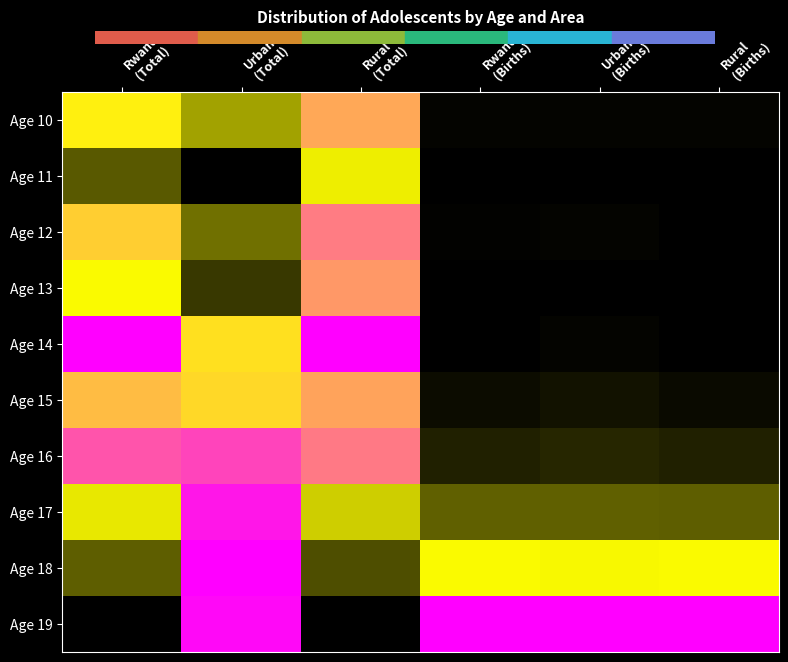

Which category has the lowest value across all series?

Urban
(Total)